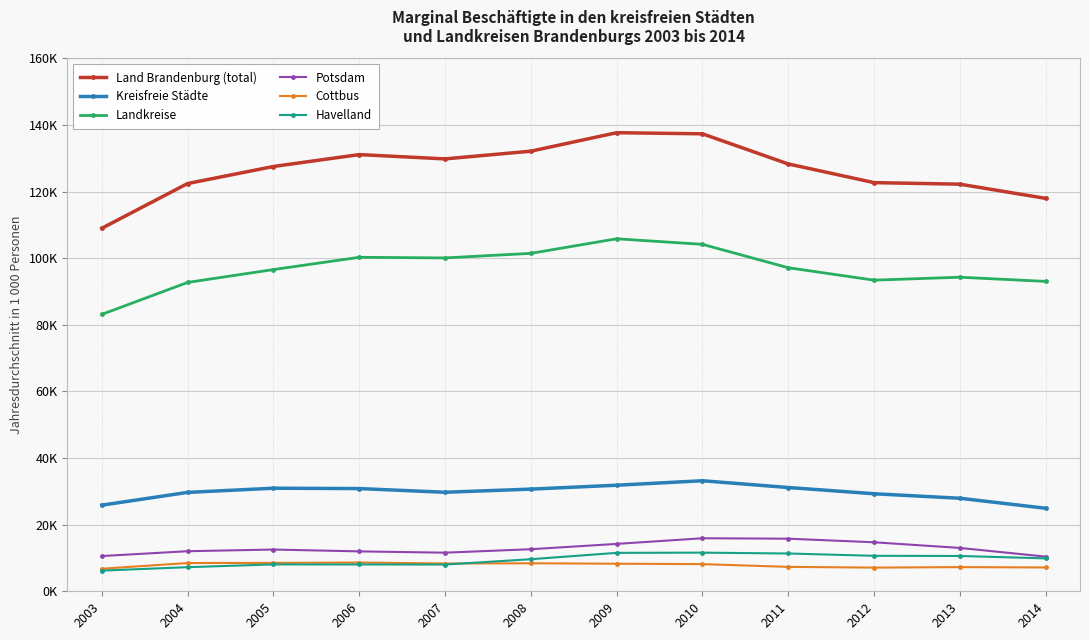

List the labels in order of Havelland value, largest first.

2010, 2009, 2011, 2012, 2013, 2014, 2008, 2005, 2006, 2007, 2004, 2003